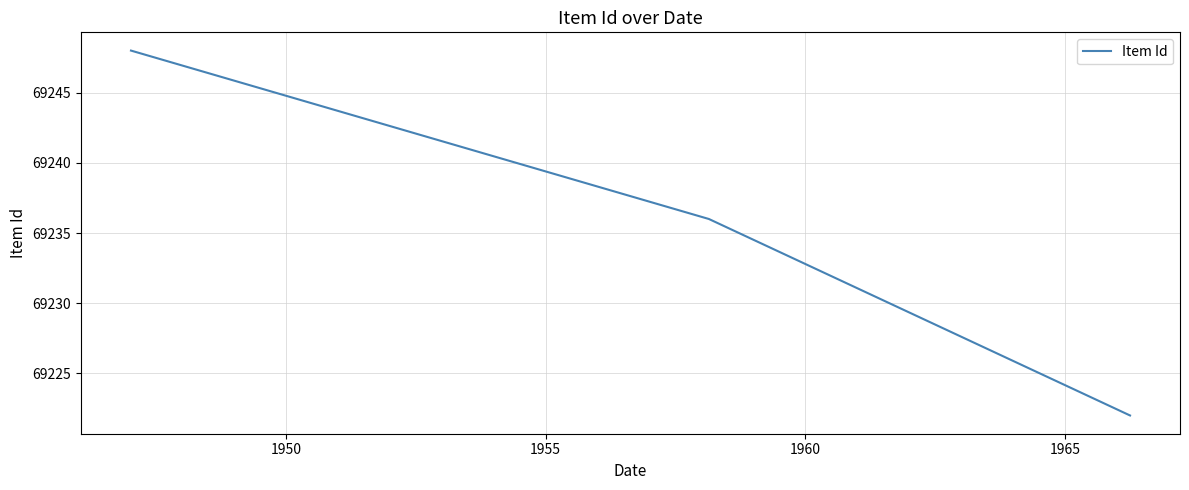

What is the greatest value displayed?

69248